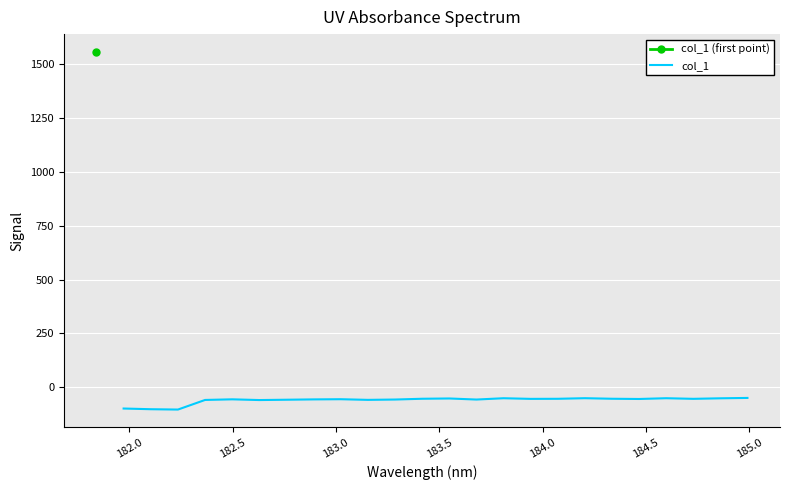

At which label is the value closest to -76?

184.0